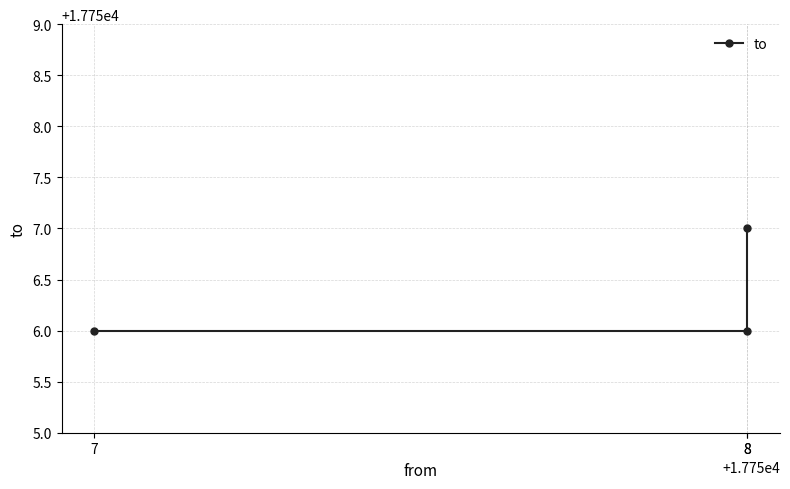

At which label is the value closest to 17756?

7